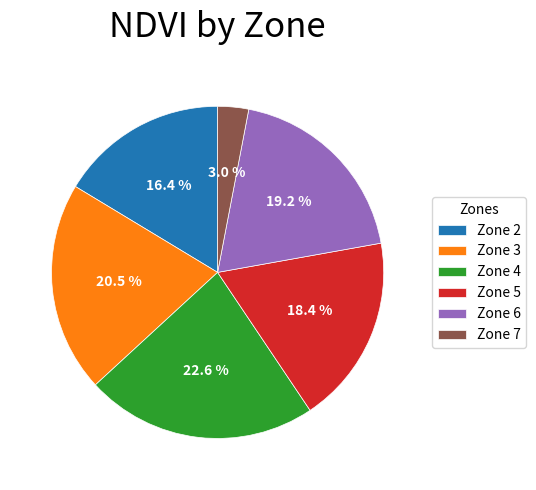

Which has a higher value, Zone 7 or Zone 5?

Zone 5